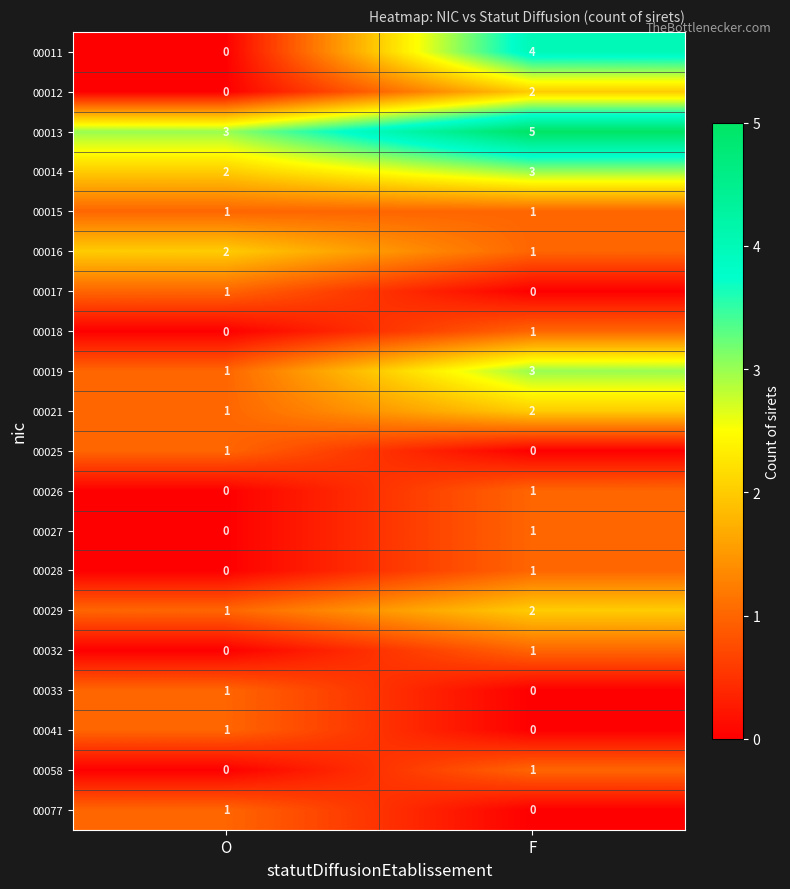

Is it true that 00033 equals 1 at O?

True